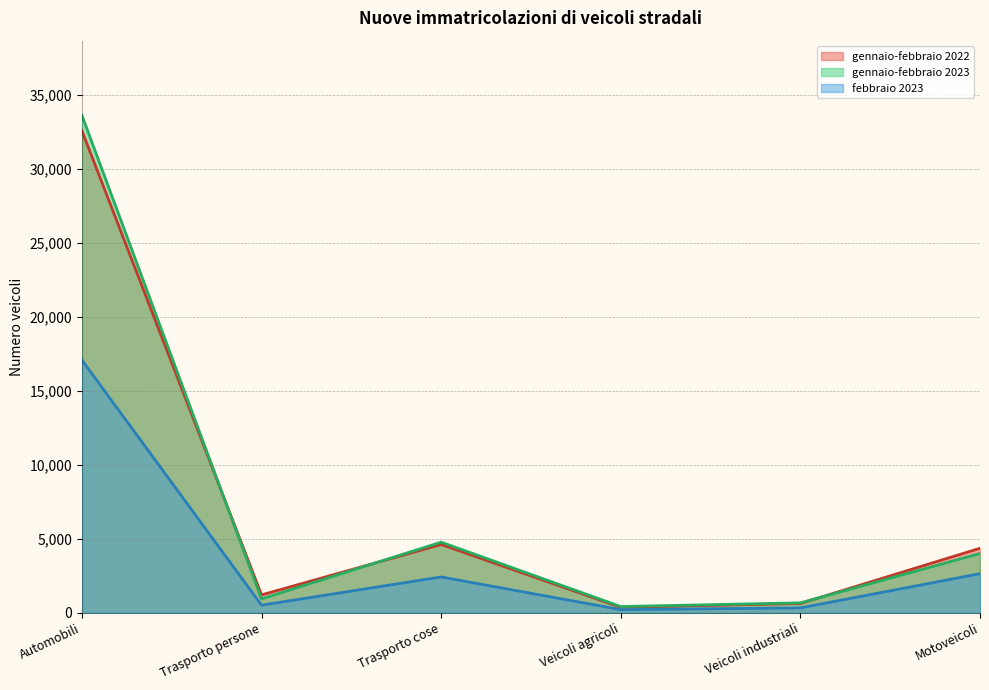

What is the difference between the maximum and minimum values in the gennaio-febbraio 2023 series?

33189